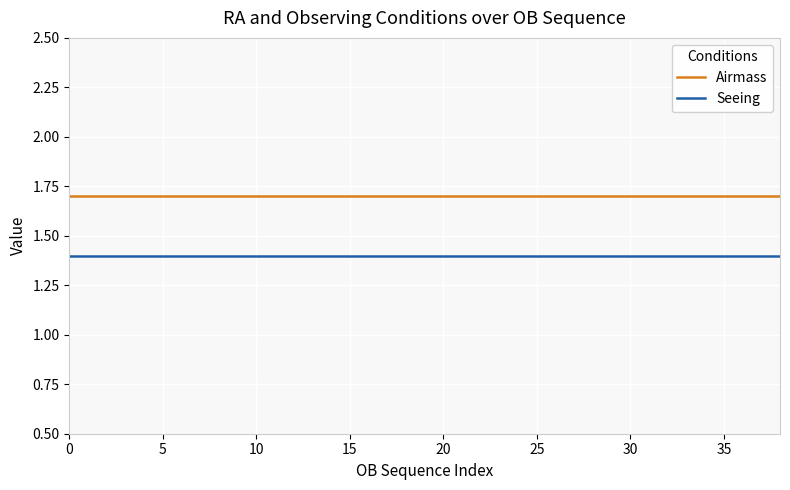

True or false: Seeing and Airmass intersect in this chart.

False